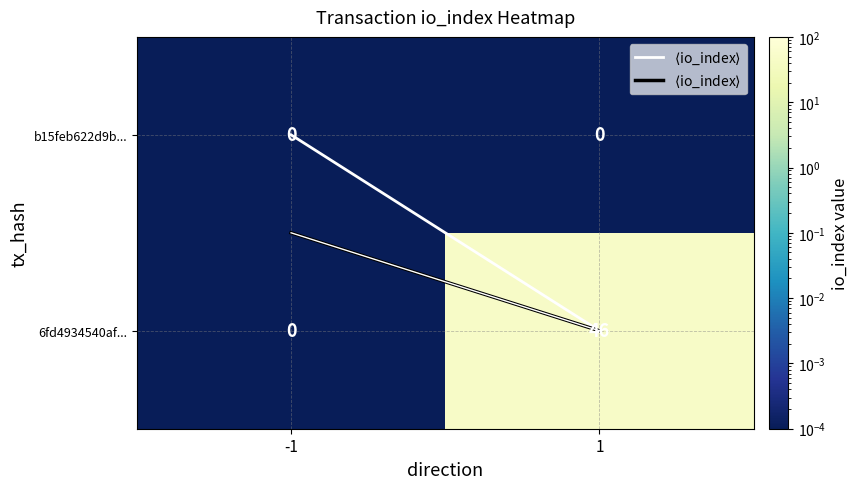

The 6fd4934540af... series shows 46 at 1. True or false?

True